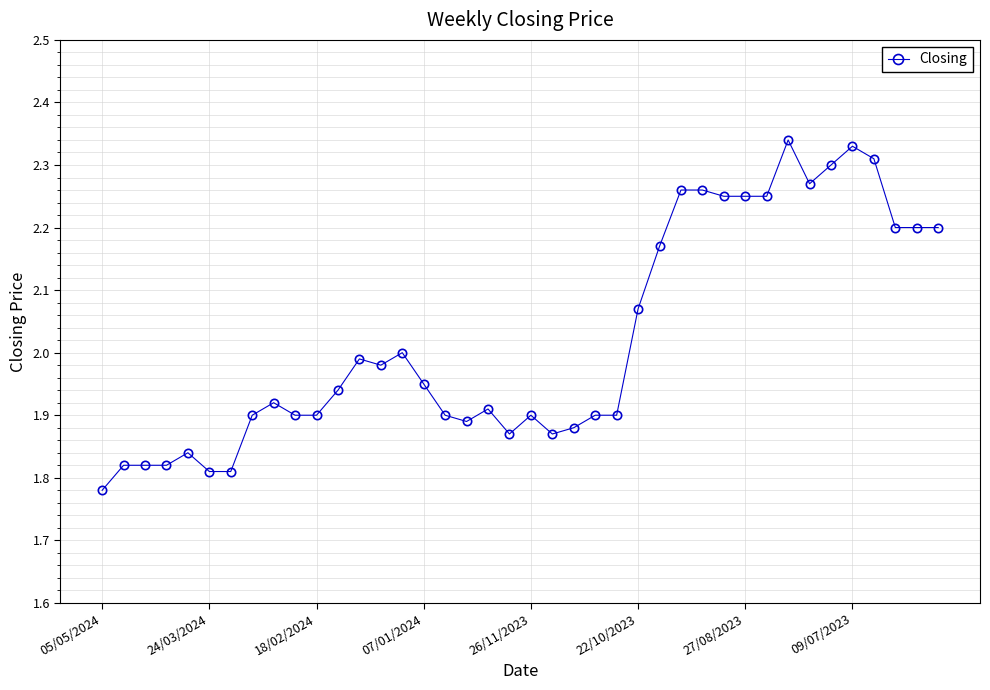

What is the difference between the maximum and second lowest values?

0.5